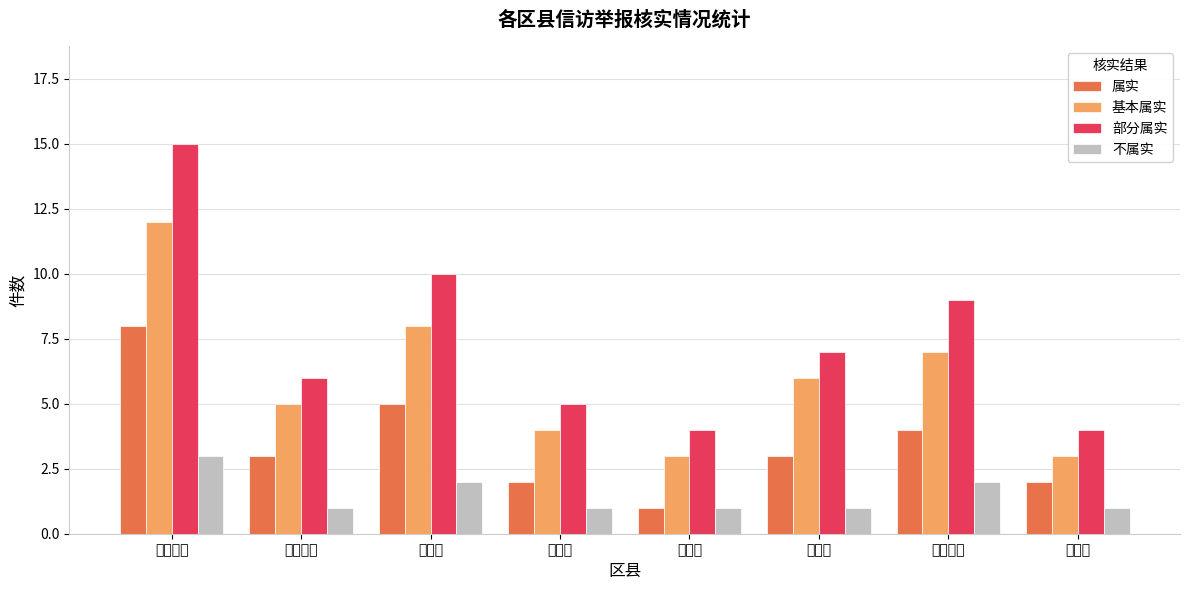

The 基本属实 series shows 12 at 九龙坡区. True or false?

True